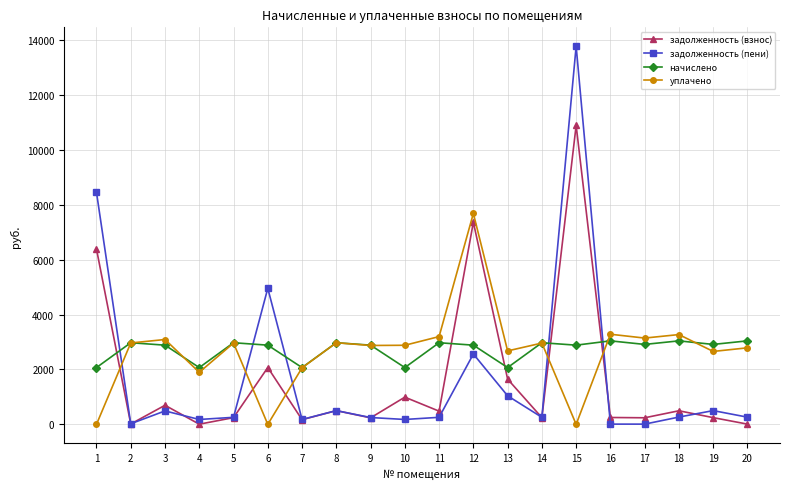

What is the greatest value displayed?

13773.2